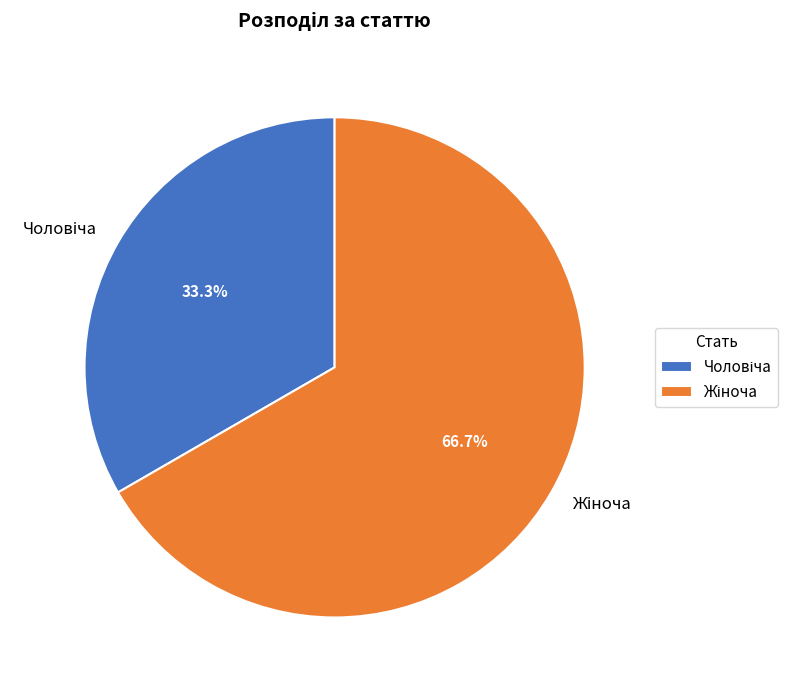

To the nearest percent, what is the average slice percentage?

50%